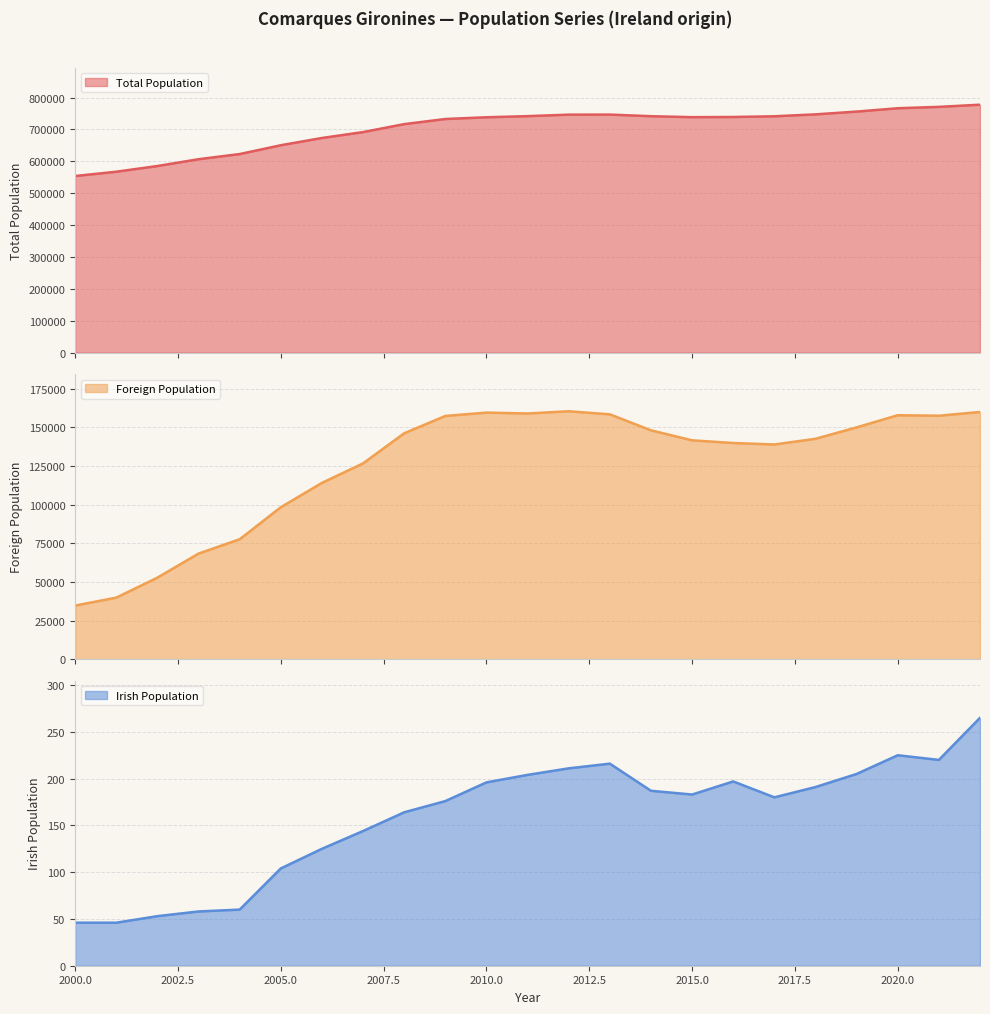

What is the minimum value for Total Population?

553964